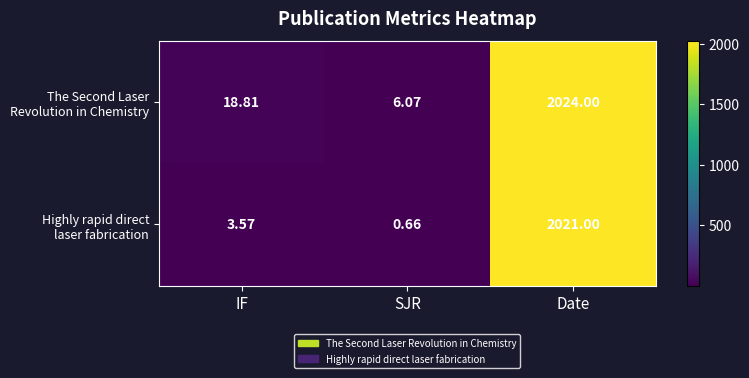

At IF, list the series in order from smallest to largest.

Highly rapid direct laser fabrication, The Second Laser Revolution in Chemistry